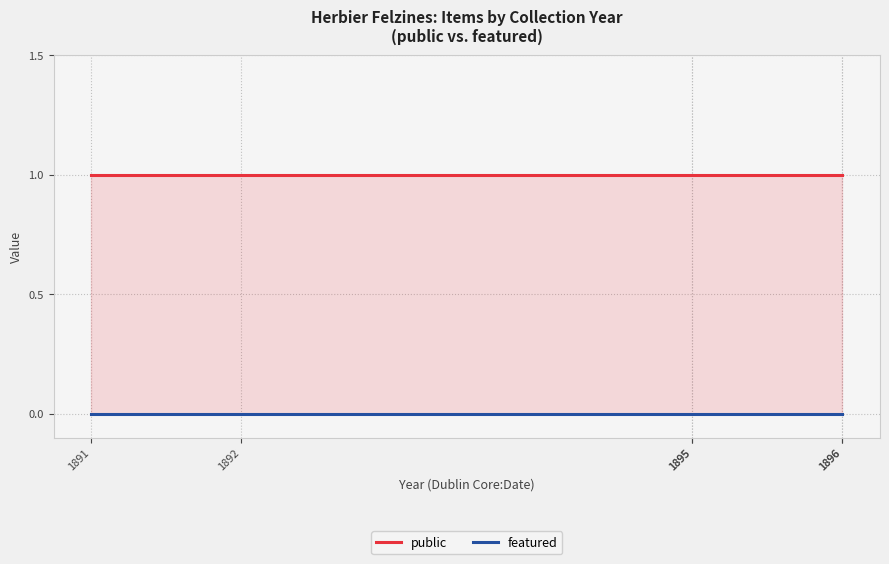

True or false: featured has a value of 0 at 1895.

True